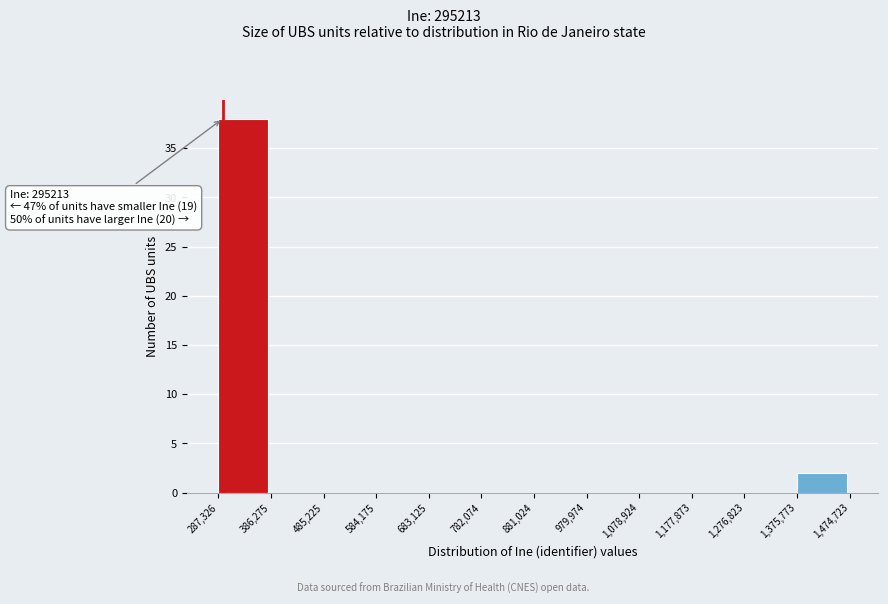

Over which range of the x-axis is the bar tallest?

287,326 to 386,275